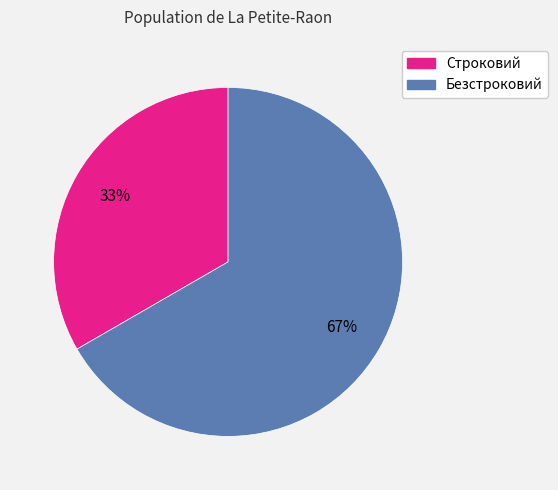

To the nearest percent, what percentage of the pie is Строковий?

33%